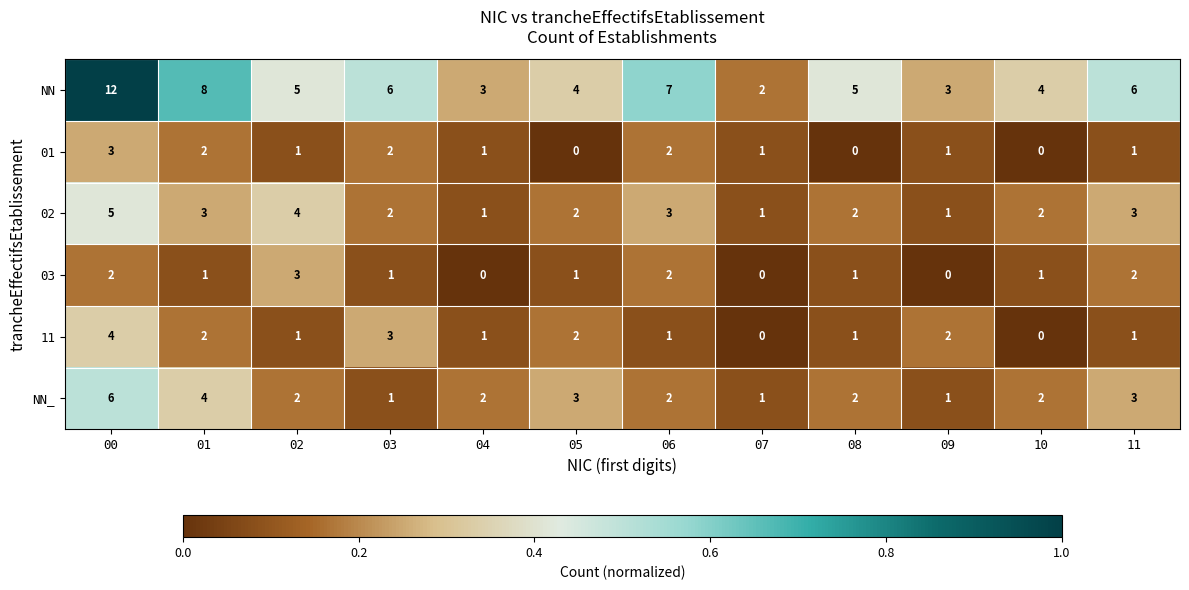

Which series has the largest total across all categories?

NN